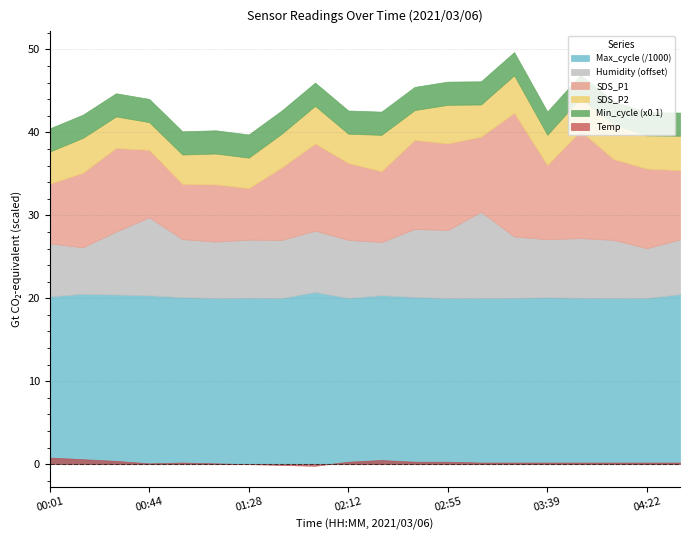

True or false: SDS_P1 and SDS_P2 intersect in this chart.

False